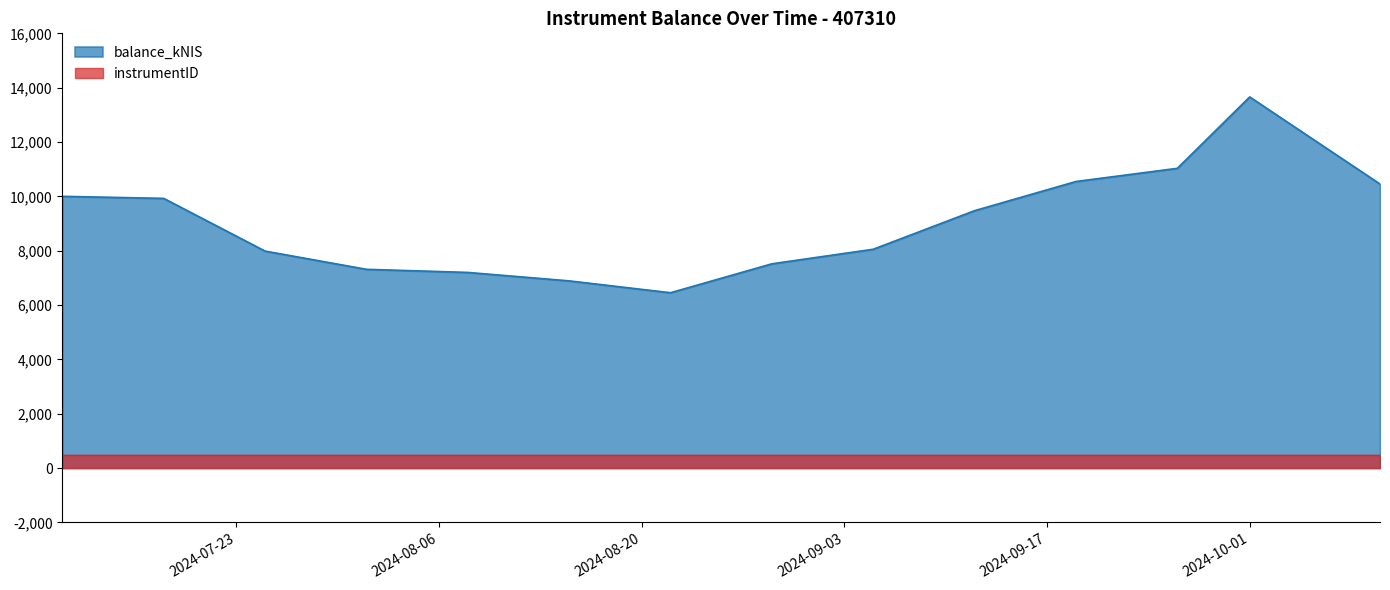

True or false: there are more than 2 points higher than both neighbors.

False